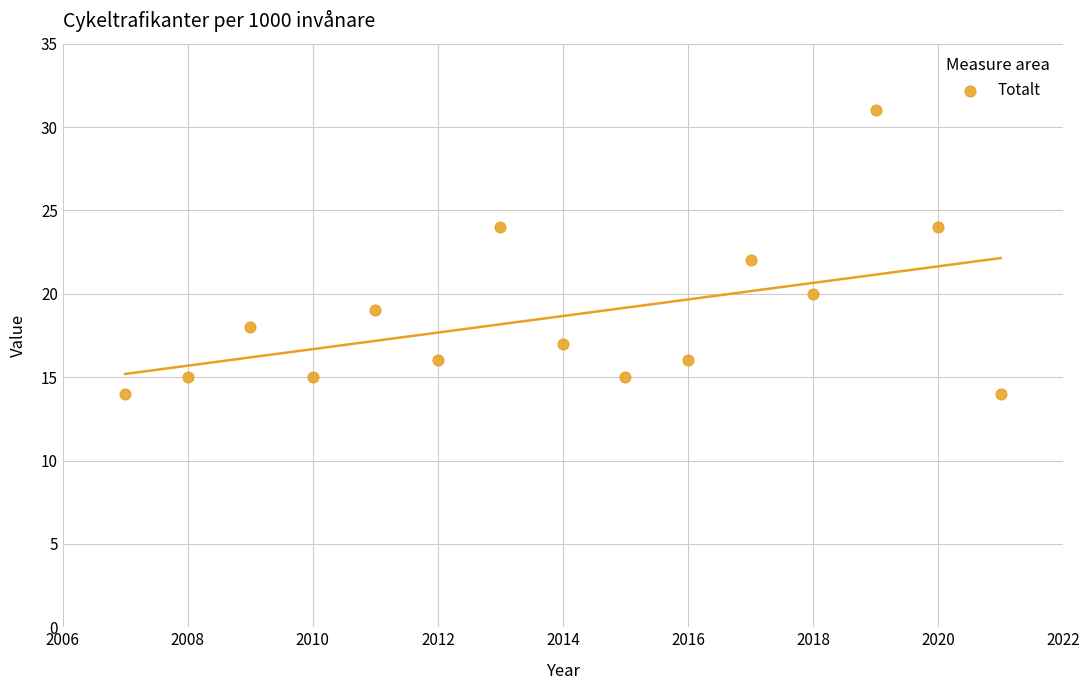

What is the range of X values (max minus min)?

14